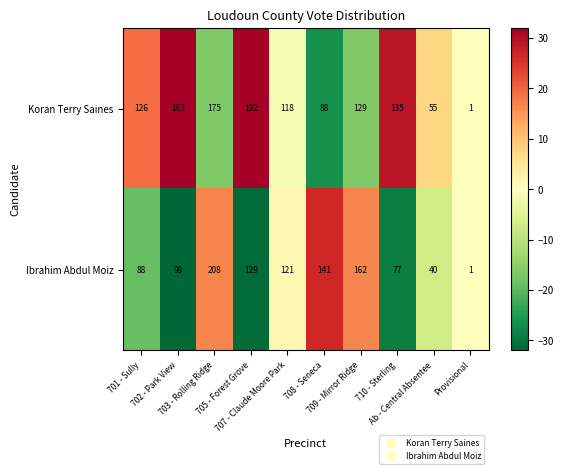

At which category does the chart reach its minimum across all series?

Provisional